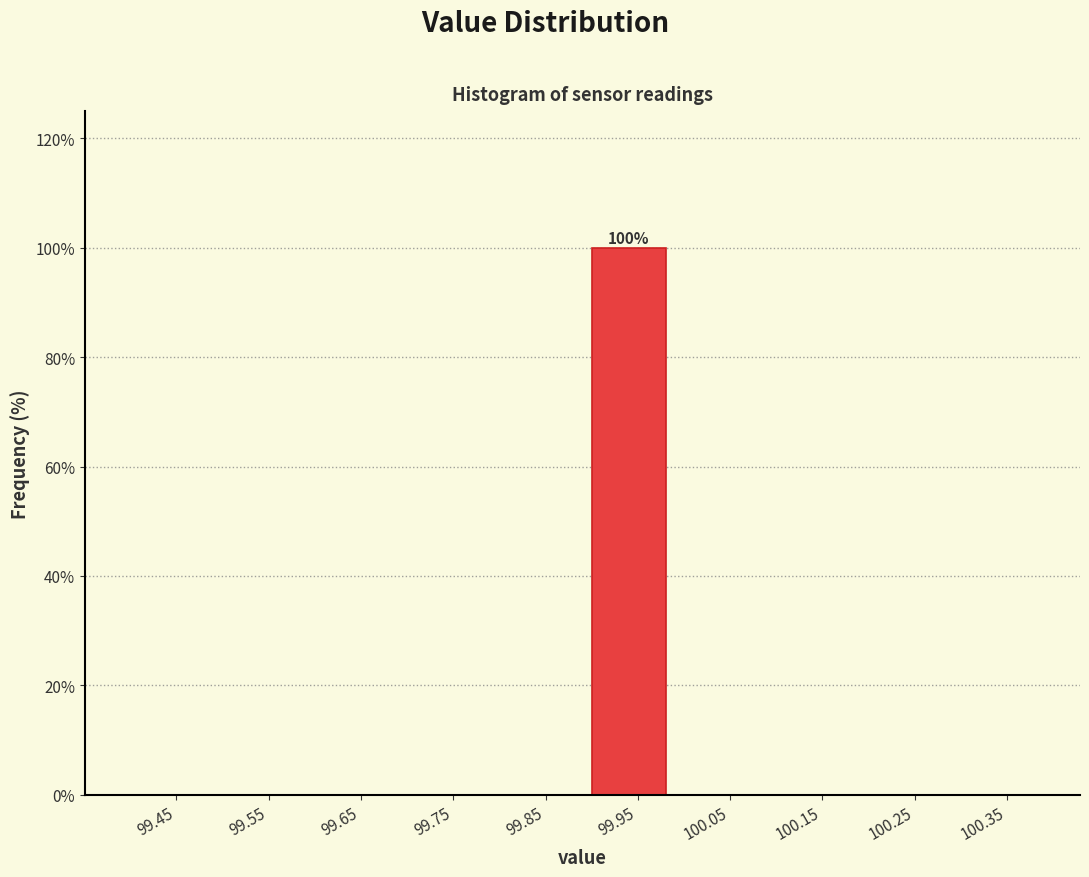

Which range on the x-axis has the tallest bar?

99.9 to 100.0